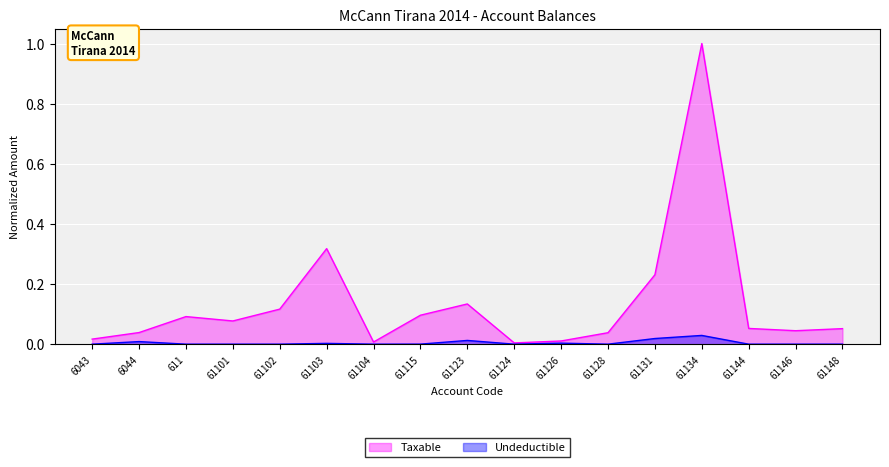

What is the sum of all Undeductible values?

0.1